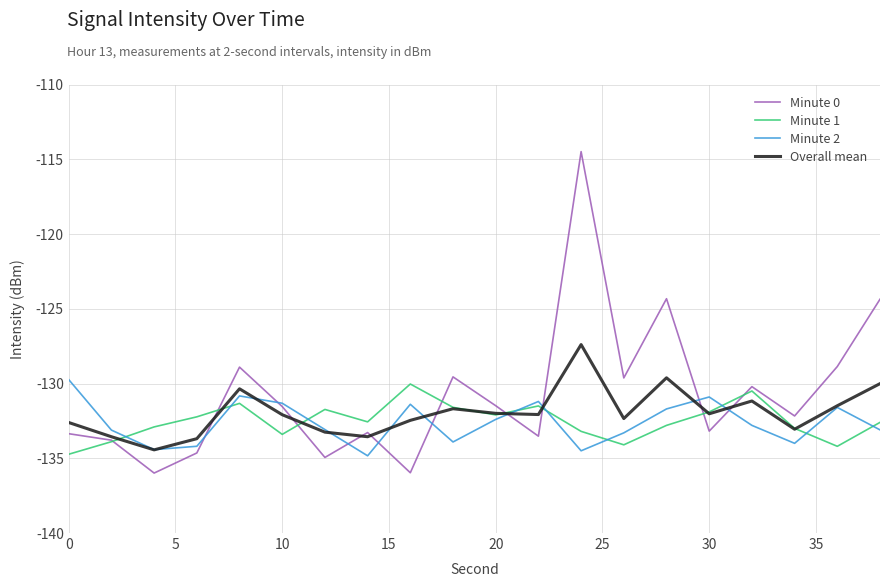

Which series has the largest total across all categories?

Minute 0